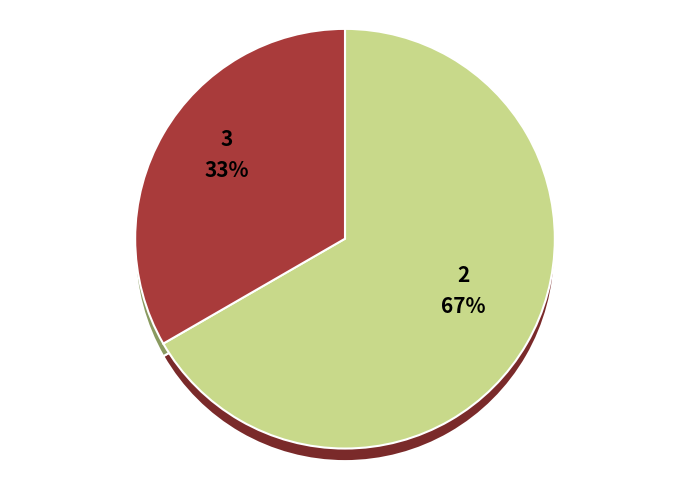

What percentage is NOT represented by UE-28/AELE?

100.0%